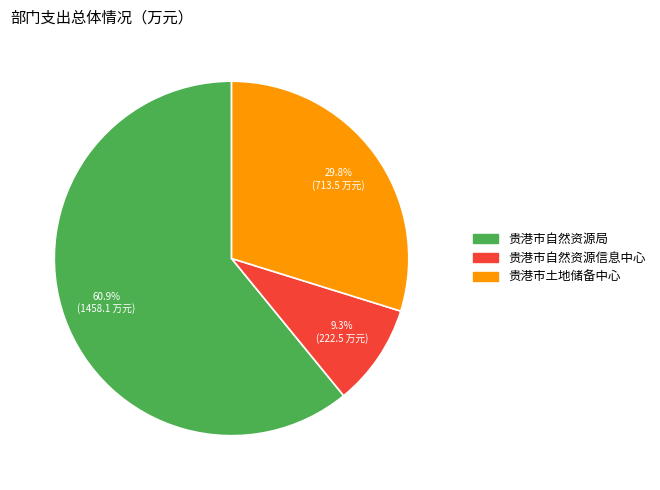

What is the largest slice in the pie chart?

贵港市自然资源局